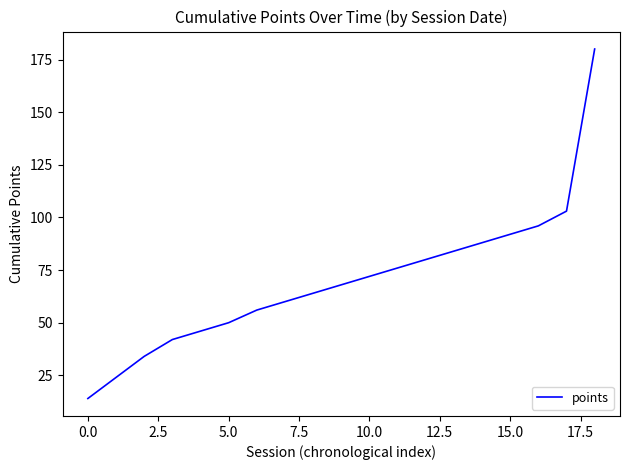

What is the minimum value shown in the chart?

14